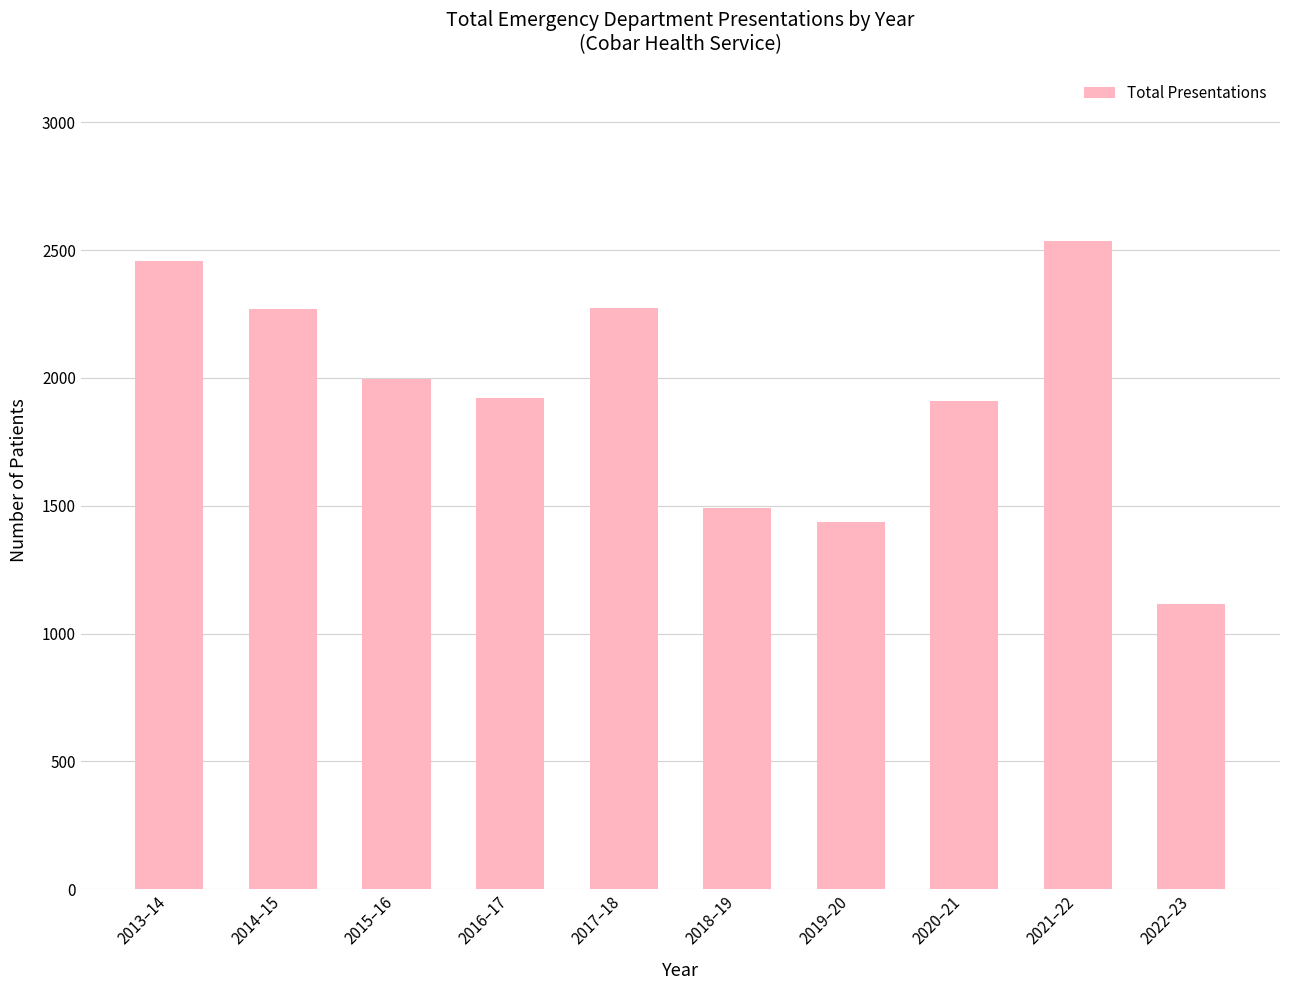

What is the label of the 2nd bar from the right?

2021–22